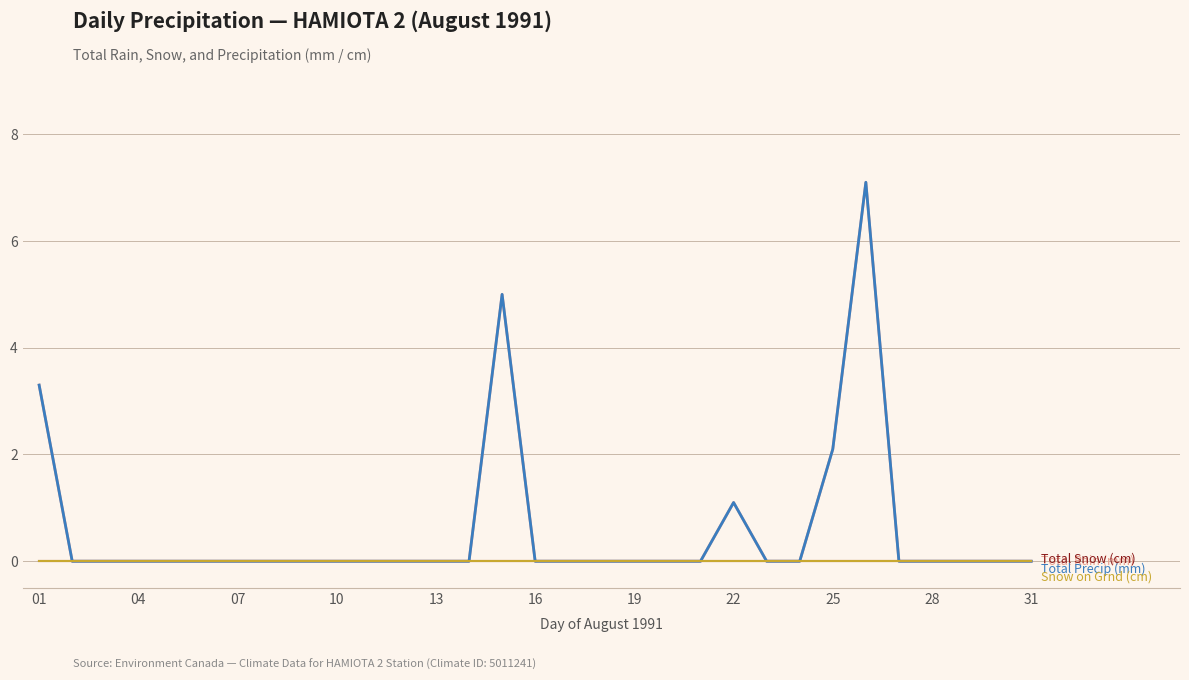

True or false: Total Rain (mm) has a value of 0.0 at 13.

True